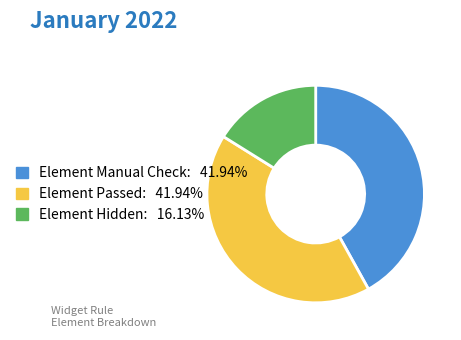

What is the ratio of the value at Element Manual Check: 41.94% to the value at Element Passed: 41.94%?

1.0